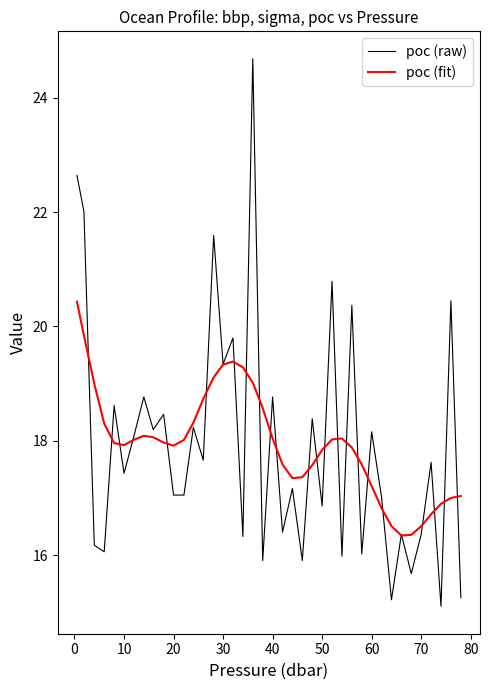

Which series has the widest spread of values?

poc (raw)